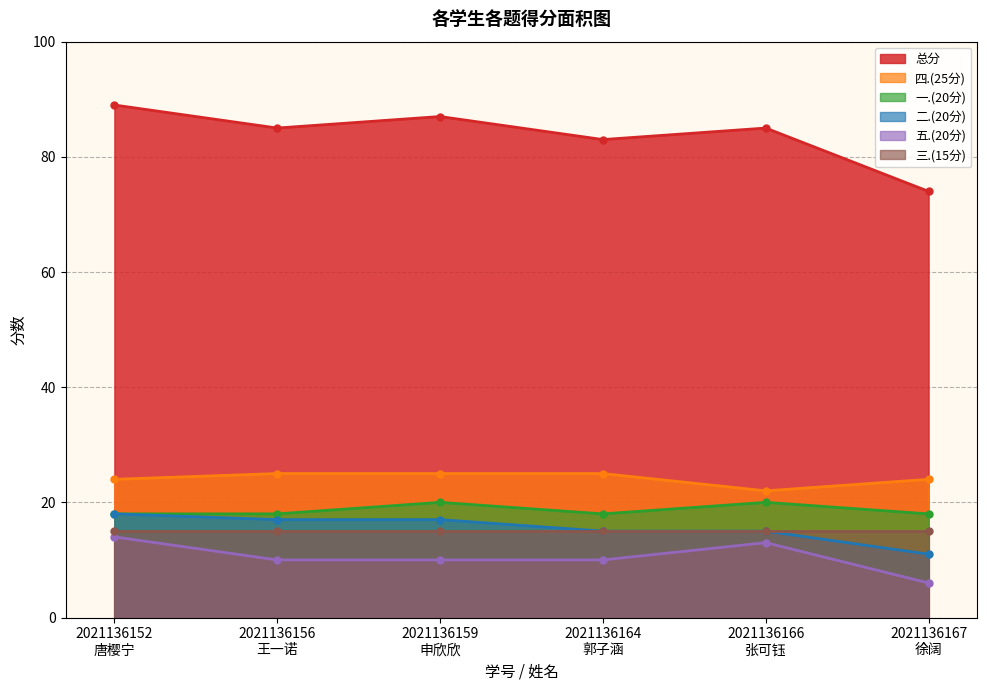

How many values in the 四.(25分) series are below 25?

3